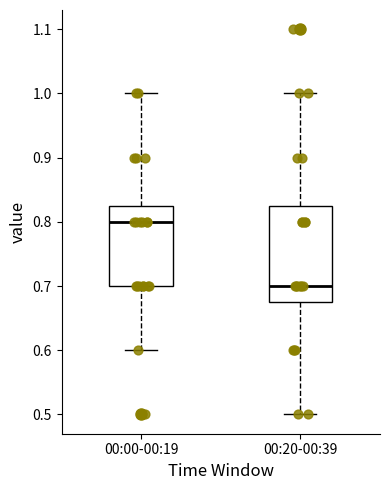

Where does the lower whisker of the box for 00:00-00:19 end on the y-axis? The values are not printed on the chart, so give them approximately, as read against the axis.

0.60